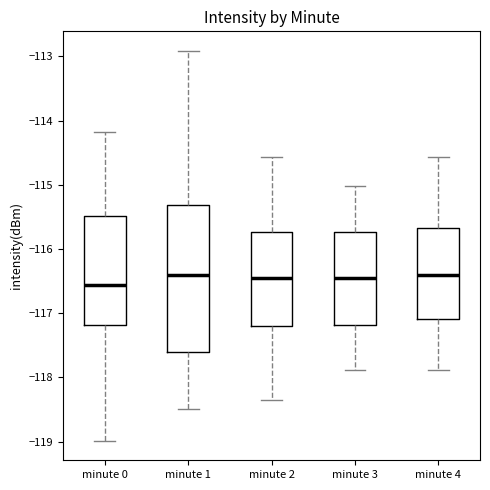

Reading left to right, transcribe this box plot: for each box, give where its median line is, the range the box spans, and where its two whiskers end, as read against the y-axis. The values are not printed on the chart, so give them approximately, as read against the axis.

minute 0: median -116.6, box -117.2 to -115.5, whiskers -119.0 to -114.2
minute 1: median -116.4, box -117.6 to -115.3, whiskers -118.5 to -112.9
minute 2: median -116.5, box -117.2 to -115.7, whiskers -118.3 to -114.6
minute 3: median -116.5, box -117.2 to -115.7, whiskers -117.9 to -115.0
minute 4: median -116.4, box -117.1 to -115.7, whiskers -117.9 to -114.6